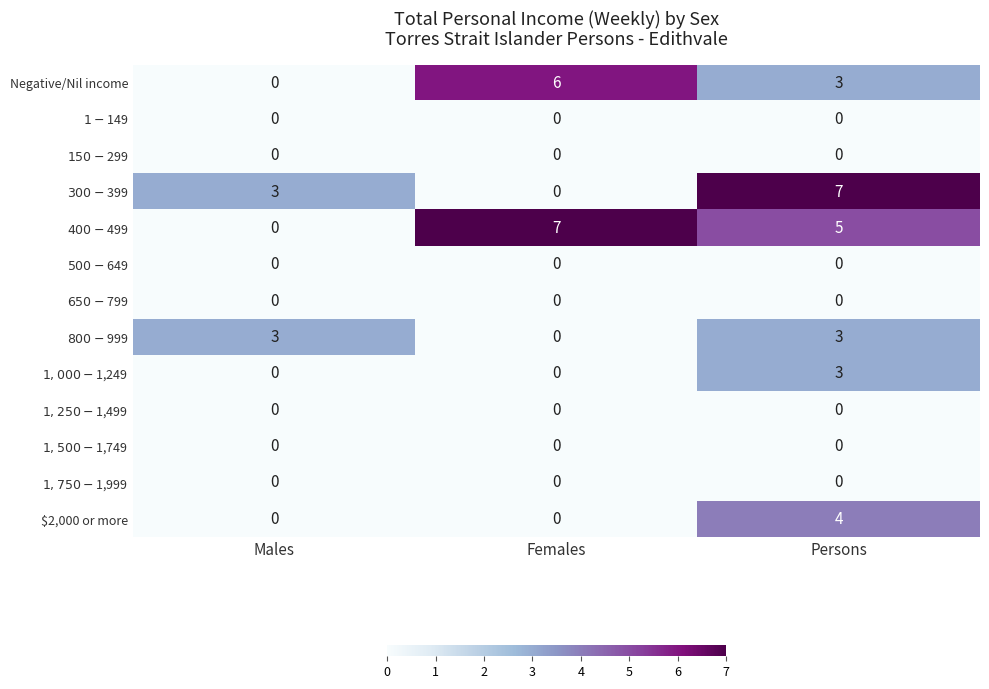

The $2,000 or more series shows 4 at Persons. True or false?

True